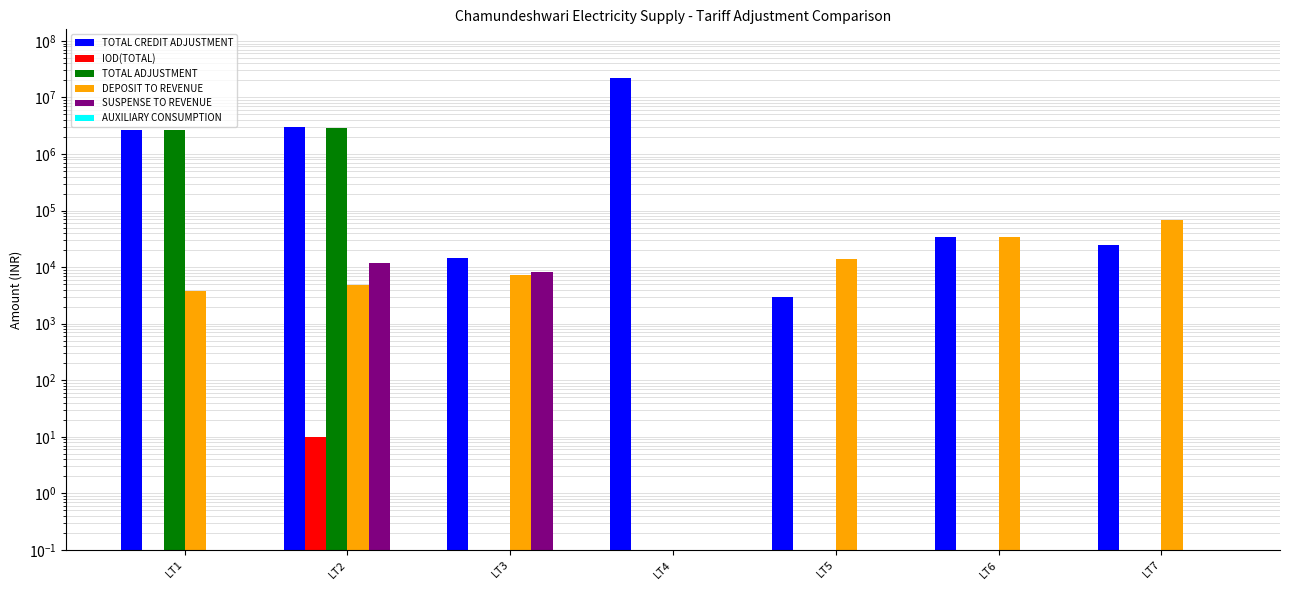

Is it true that TOTAL CREDIT ADJUSTMENT equals 21779138.6 at LT4?

True